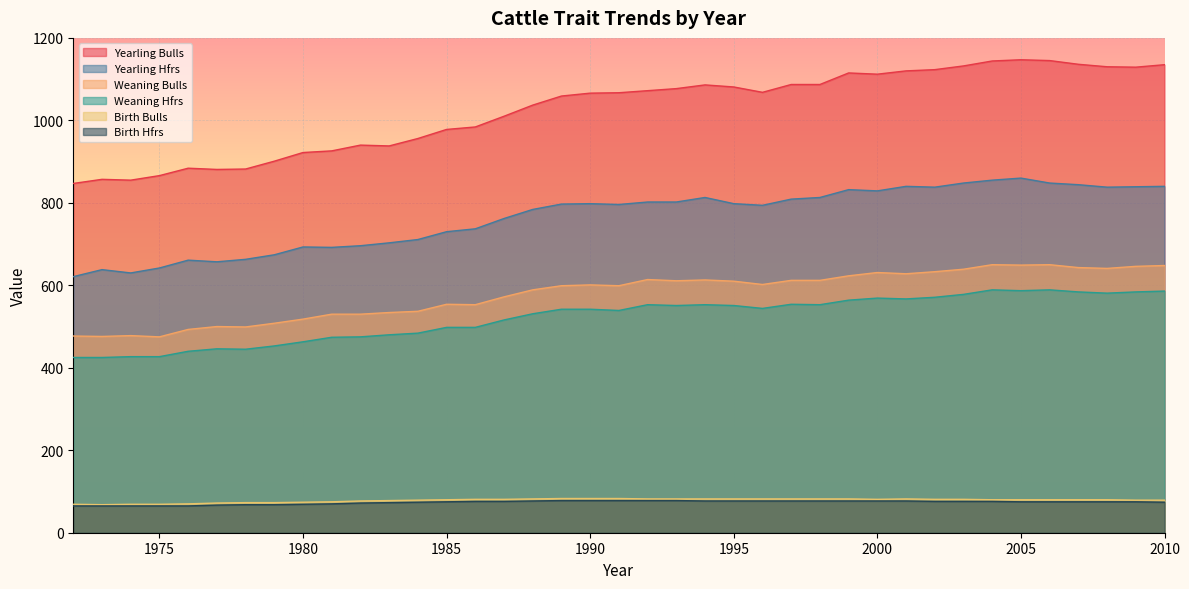

What is the average value of the Weaning Bulls series?

579